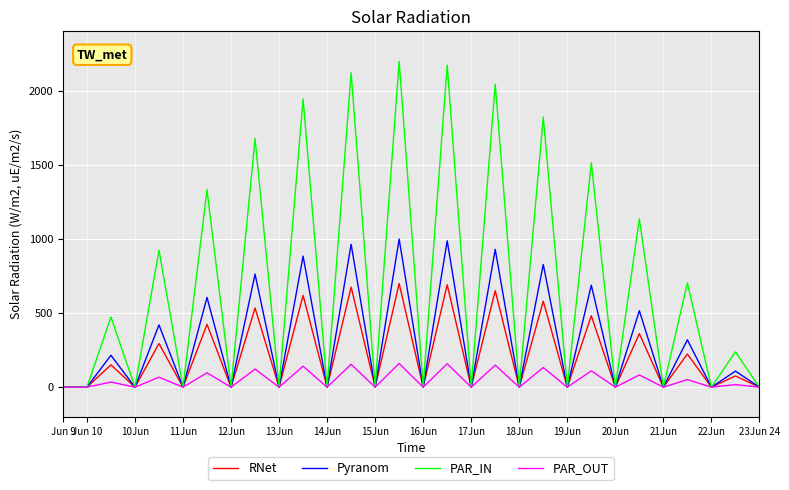

Which series has the largest total across all categories?

PAR_IN